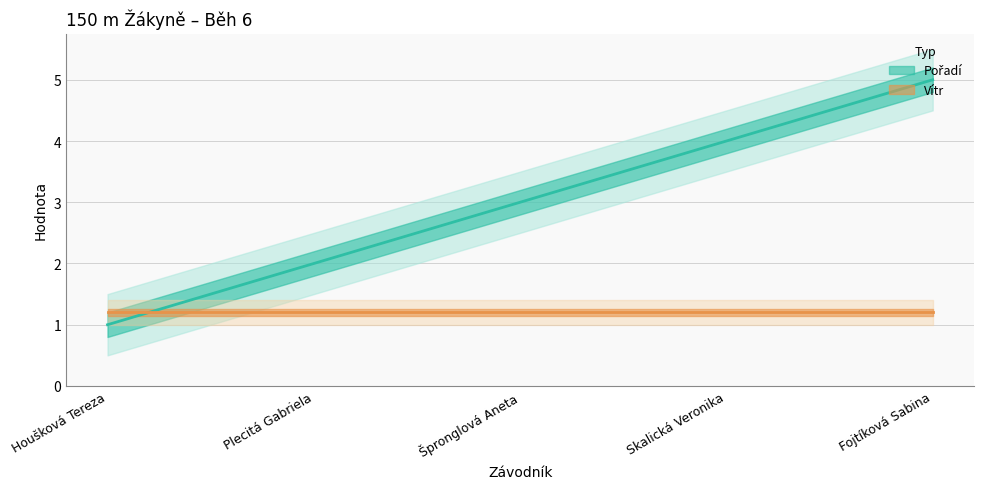

True or false: the data has more than 0 interior local peaks.

False